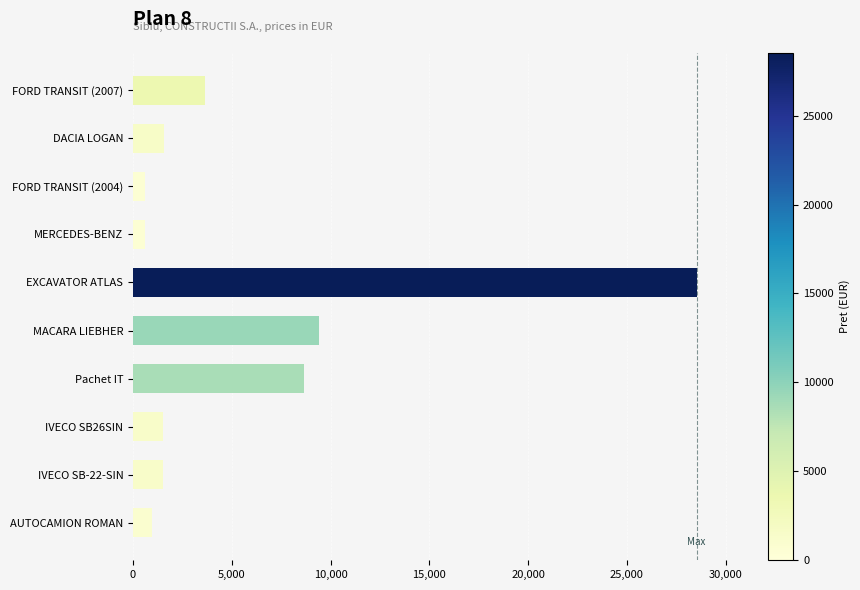

Between EXCAVATOR ATLAS and FORD TRANSIT (2004), which is larger?

EXCAVATOR ATLAS